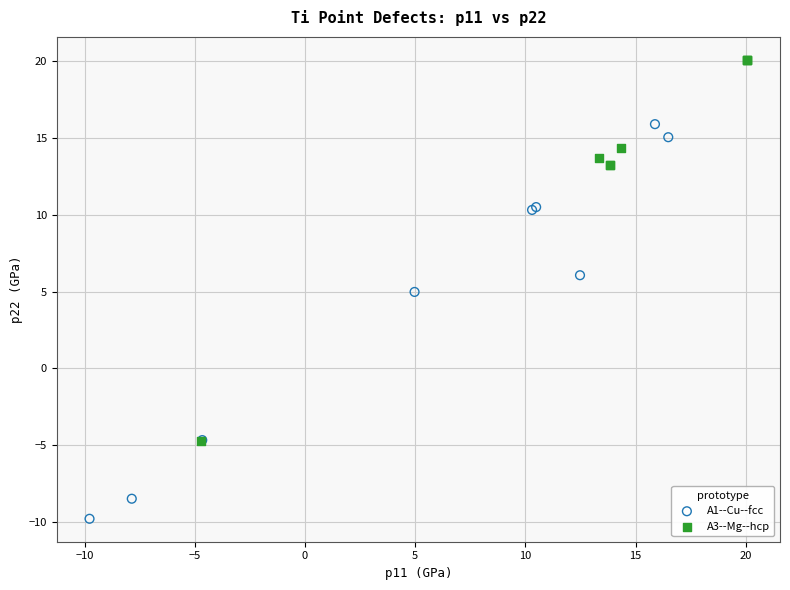

Which series reaches the minimum Y coordinate?

A1--Cu--fcc